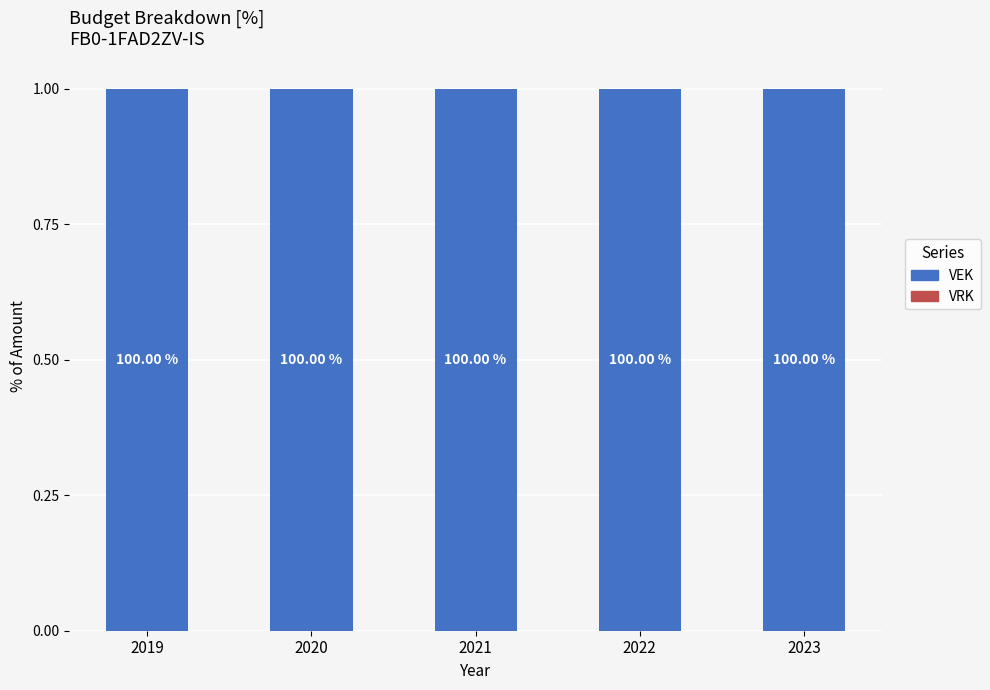

Are the bars horizontal?

No